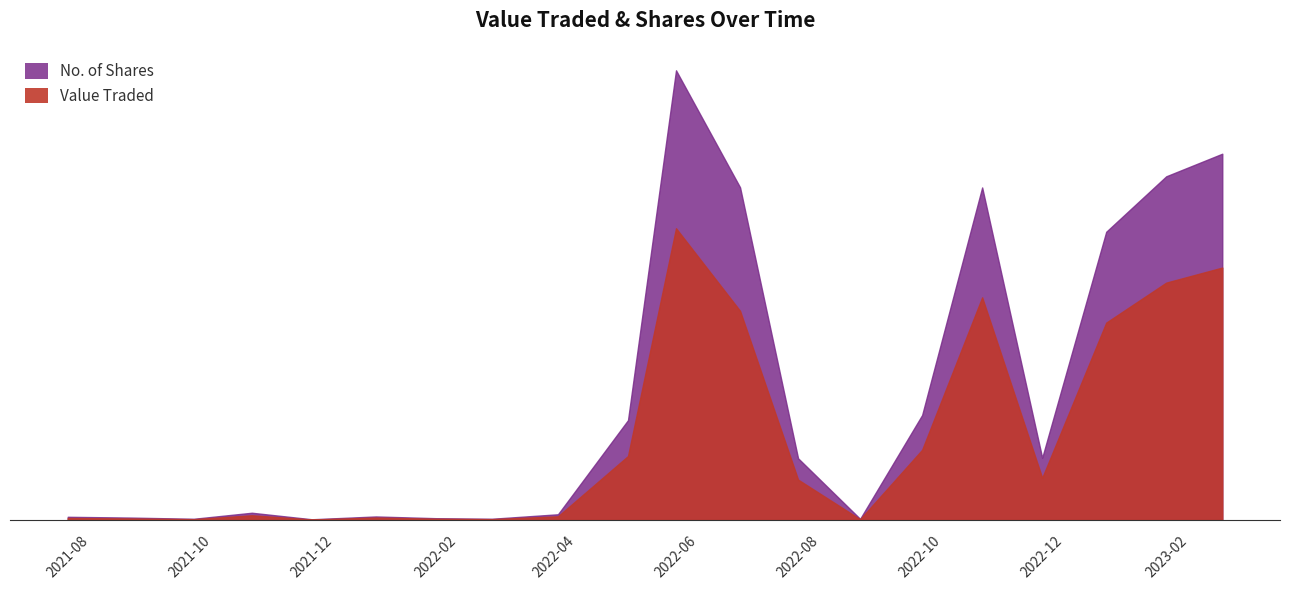

True or false: No. of Shares has a value of 172985 at 03/04/2022.

True